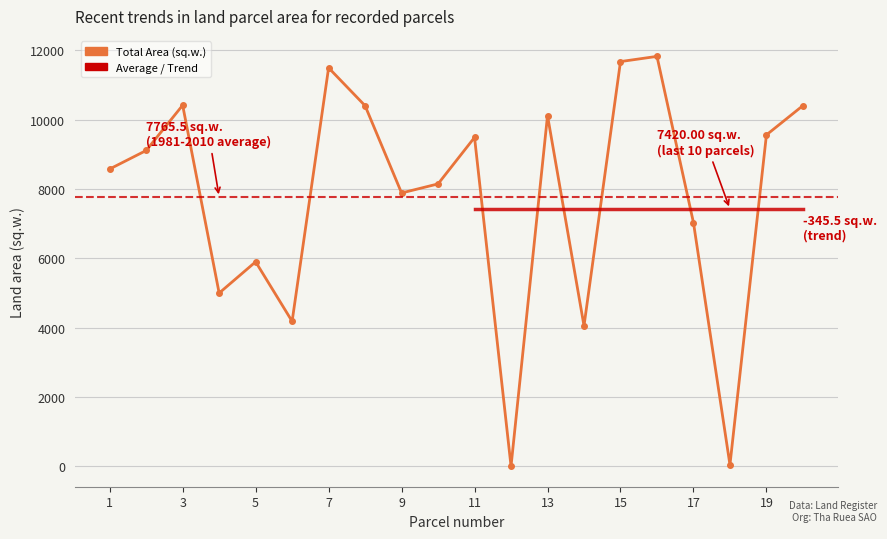

At which label does the data first exceed 9110?

3